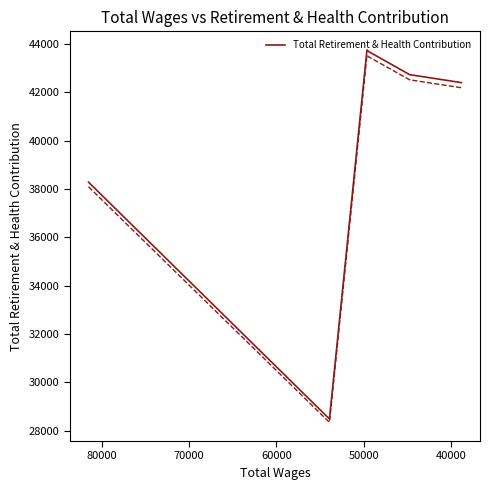

What is the smallest value displayed?

28489